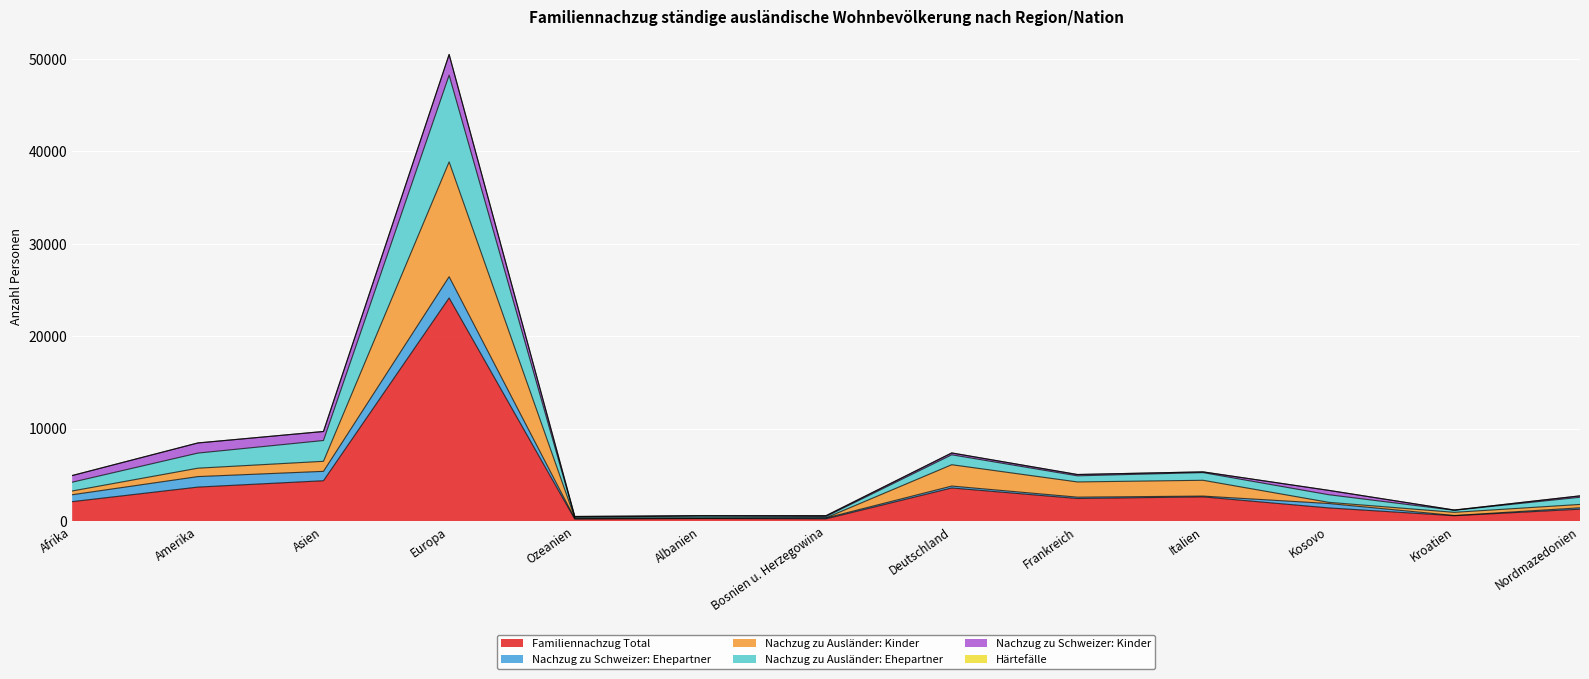

At which category does Nachzug zu Ausländer: Ehepartner reach its first local valley?

Ozeanien